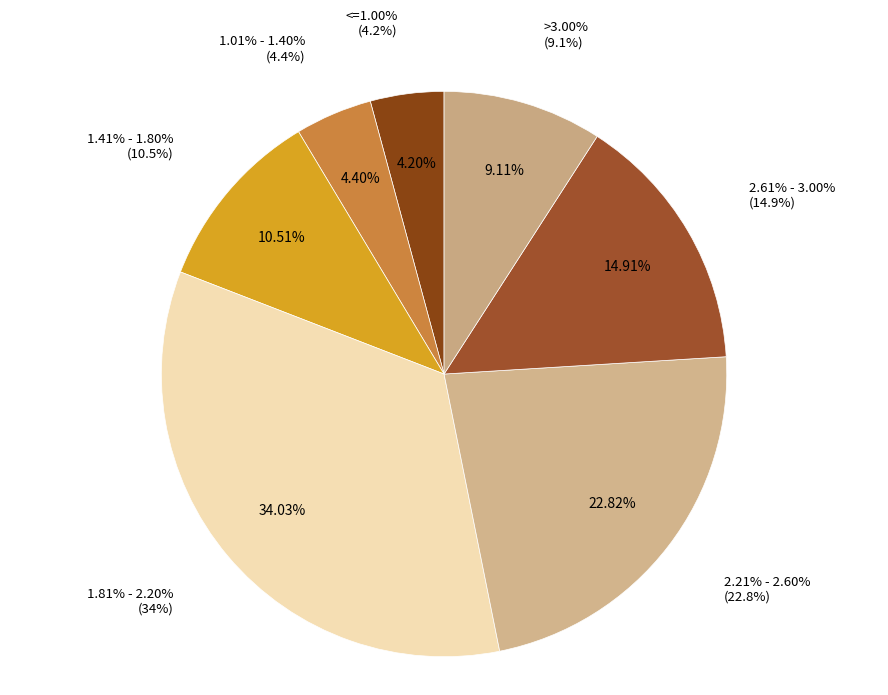

What is the largest slice in the pie chart?

1.81% - 2.20%